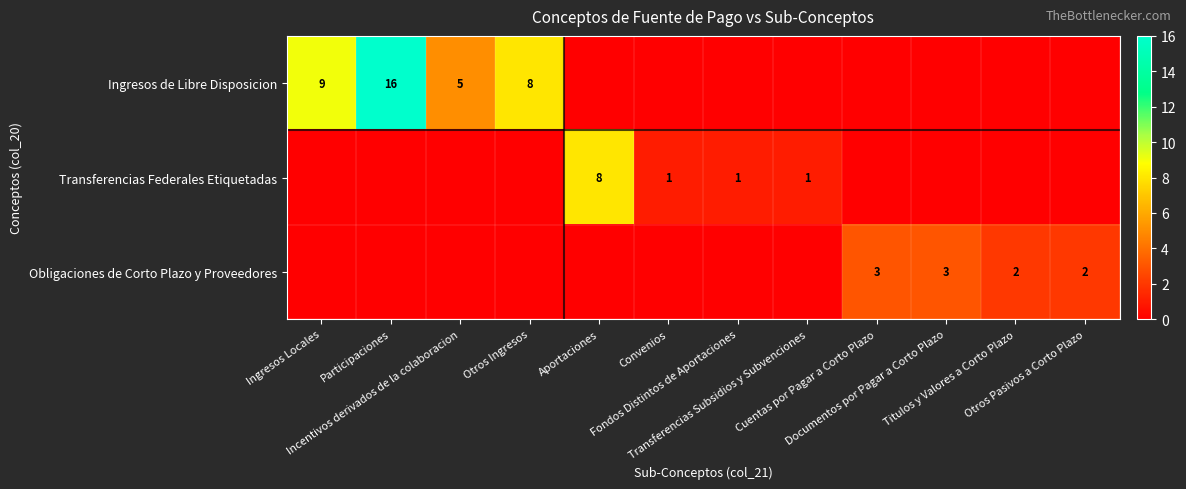

What is the spread (max minus min) of values at Incentivos derivados de la colaboracion?

5